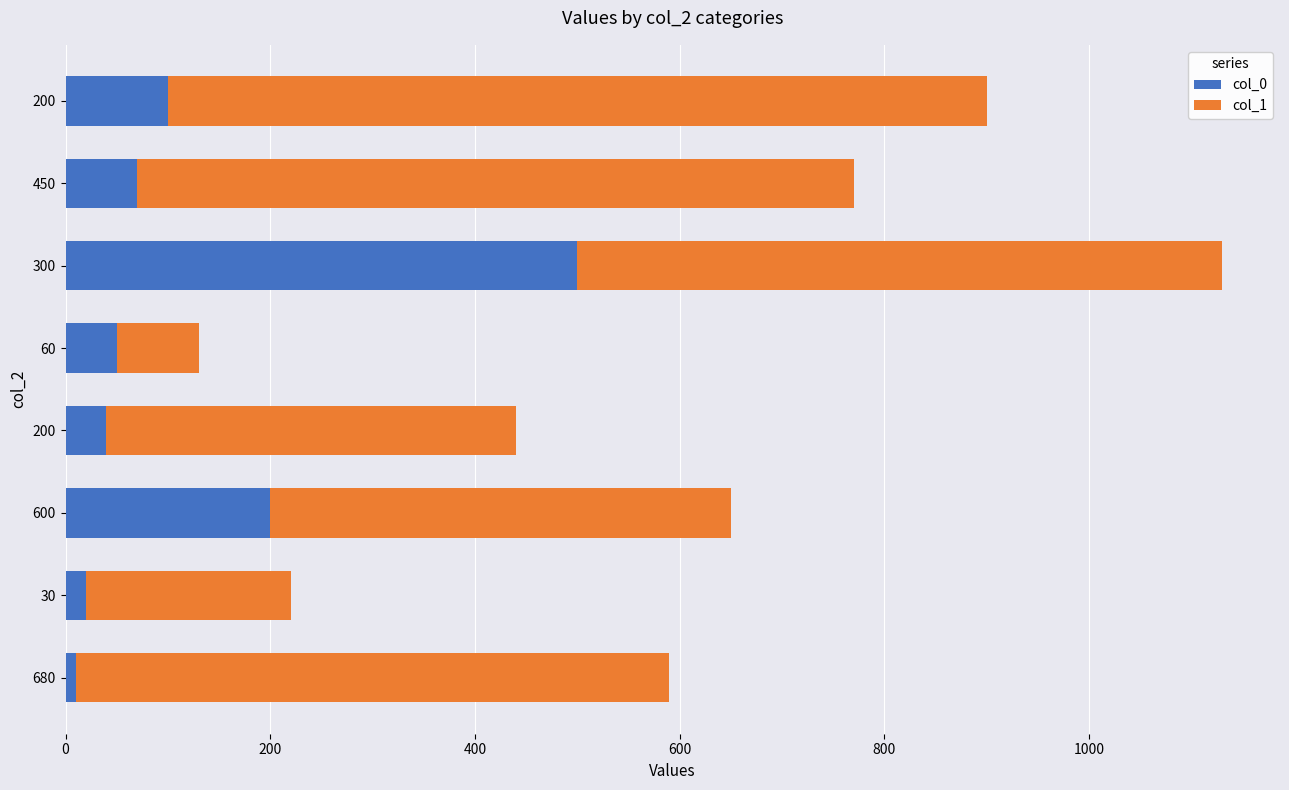

How many series are shown in this chart?

2